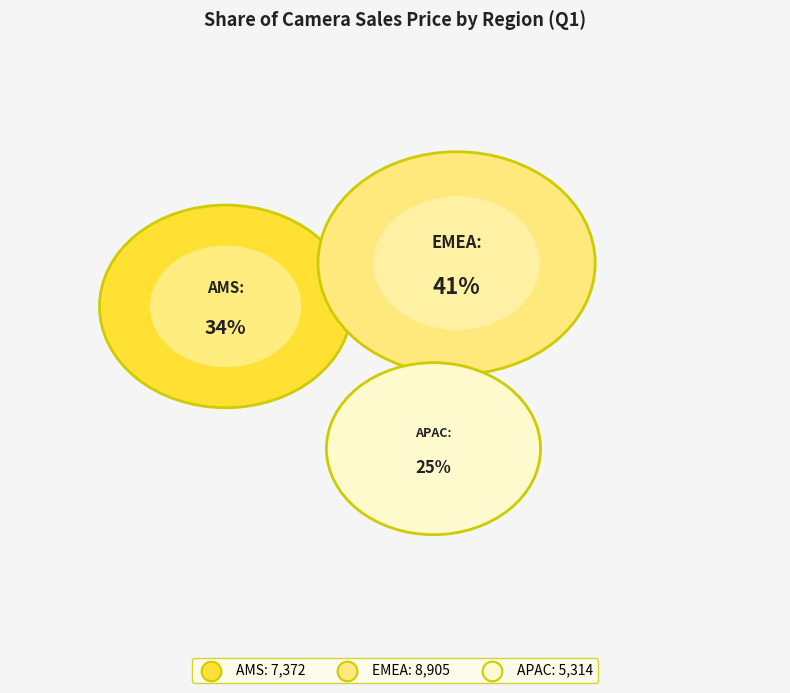

To the nearest percent, what is the combined percentage of APAC and AMS?

59%